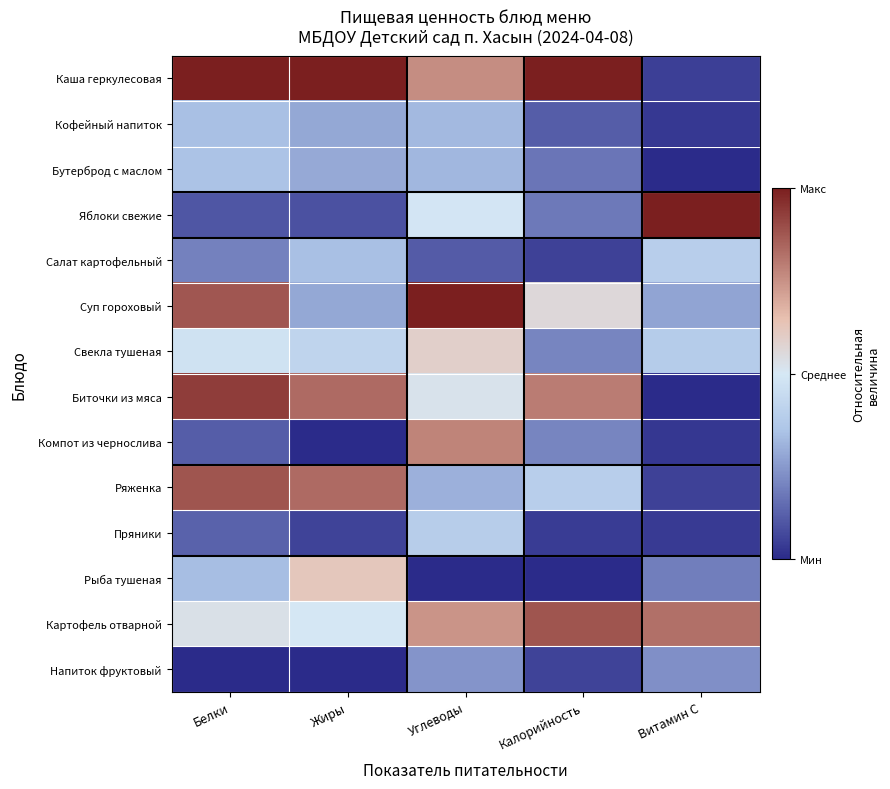

Which category has the lowest value across all series?

Калорийность